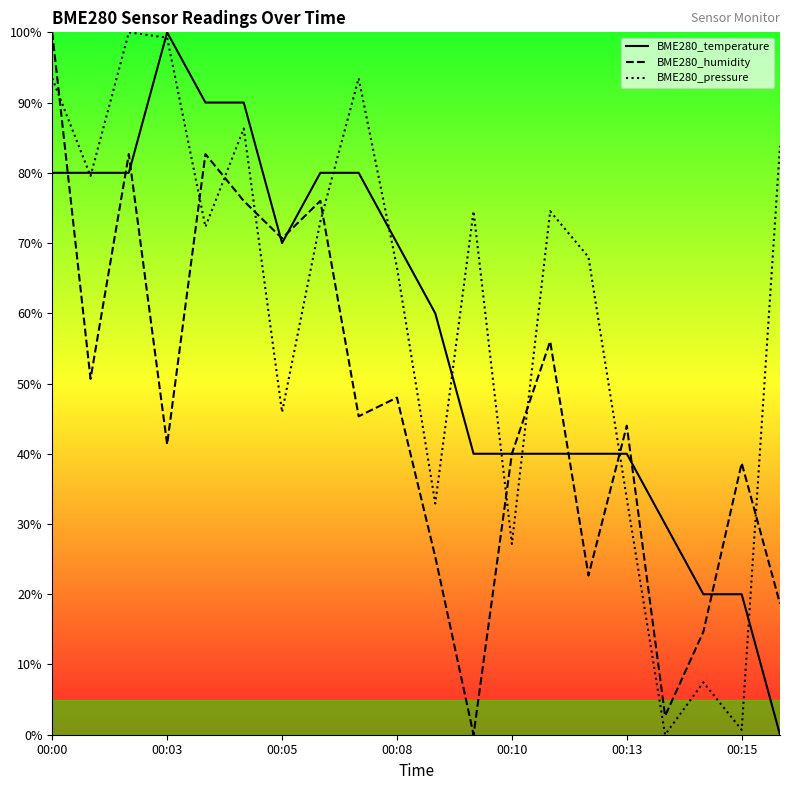

Where does the BME280_humidity series first go above 45?

00:00